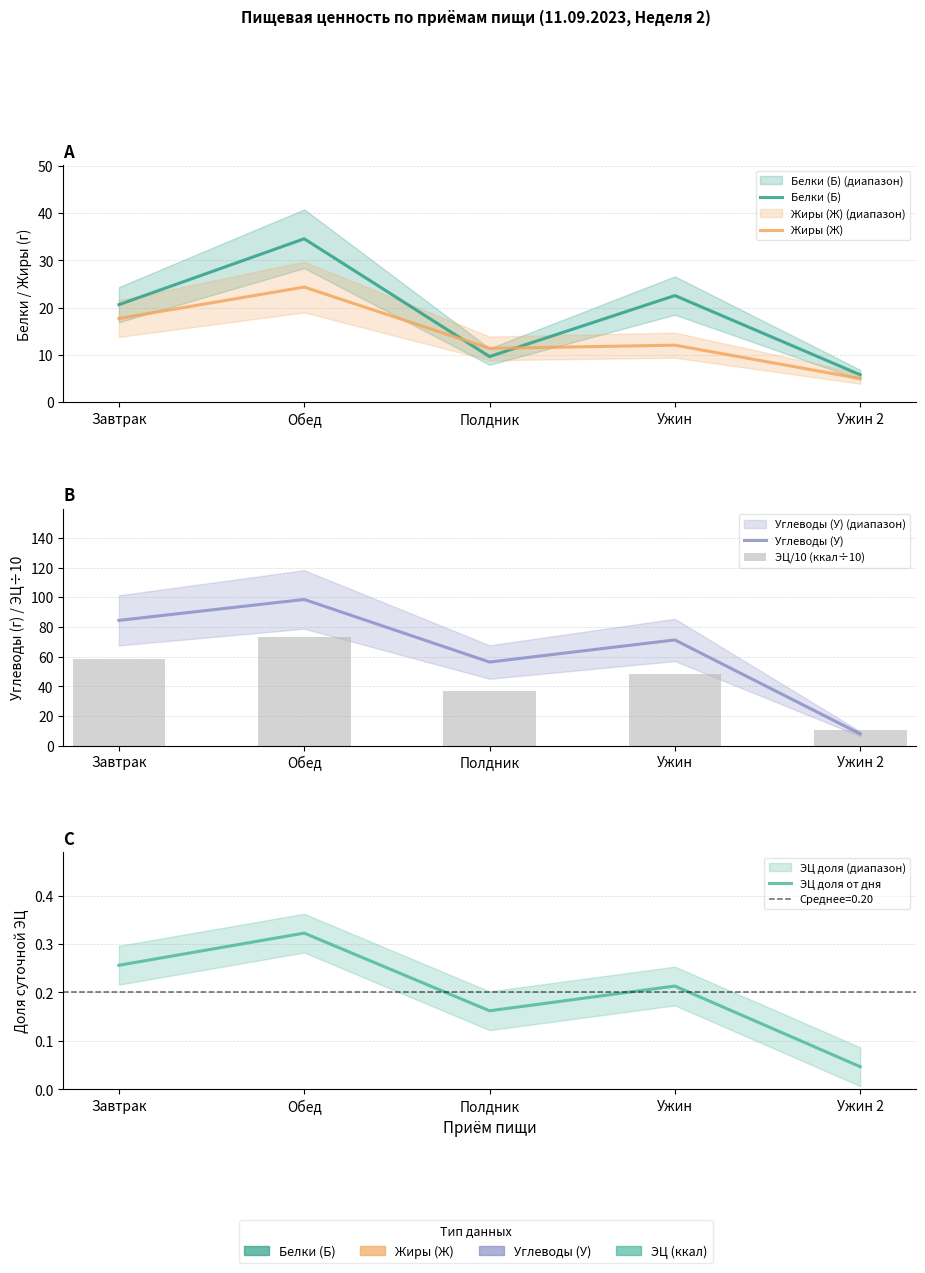

Which has a higher value, Обед or Ужин 2?

Обед